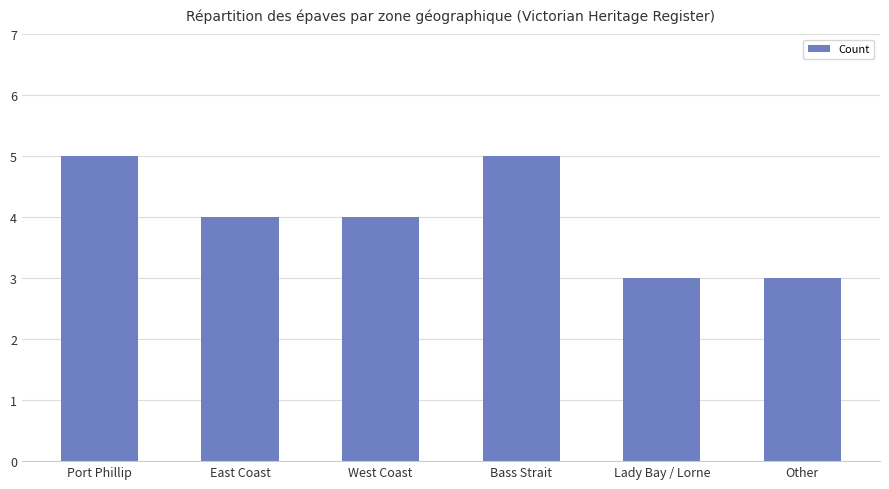

What is the average value?

4